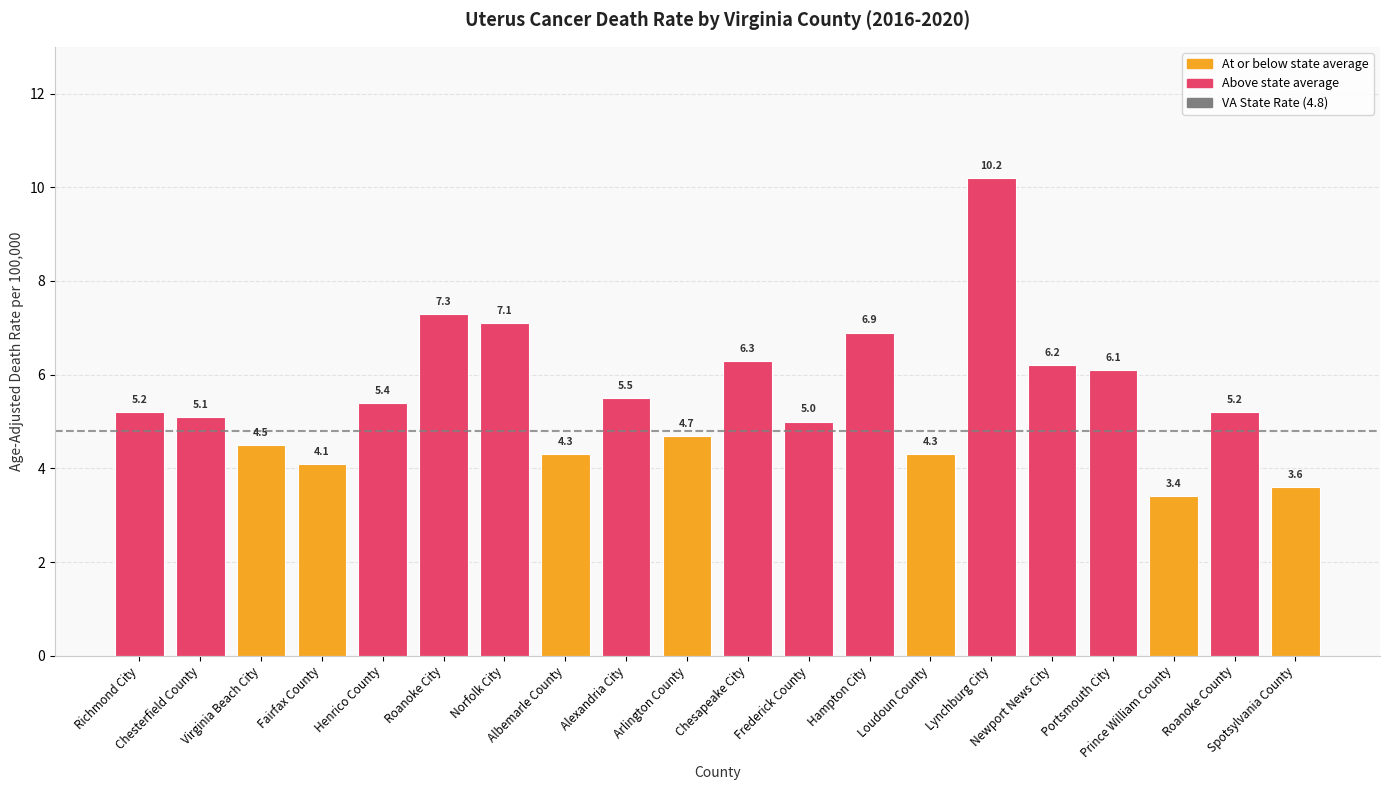

Does the chart contain stacked bars?

No